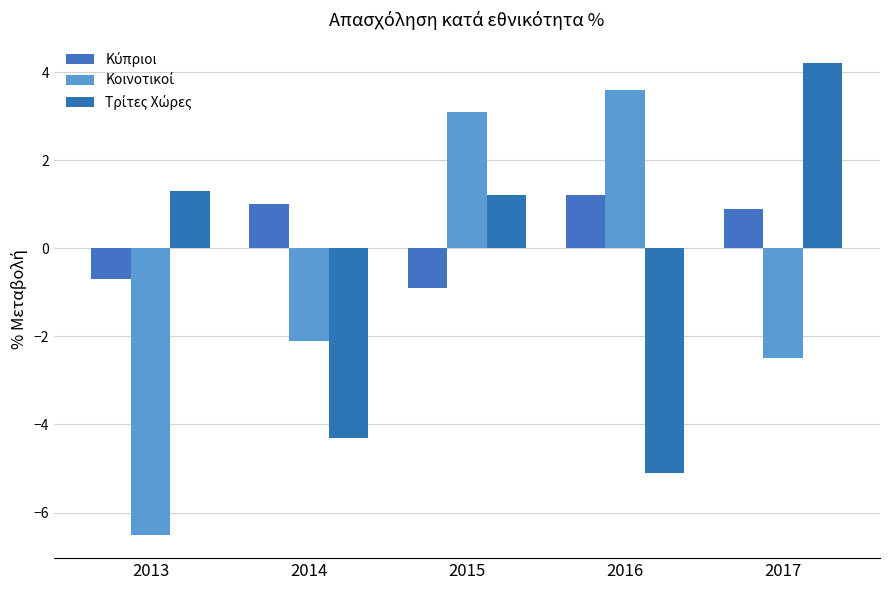

The value of Κύπριοι at 2014 is 0.4. True or false?

False